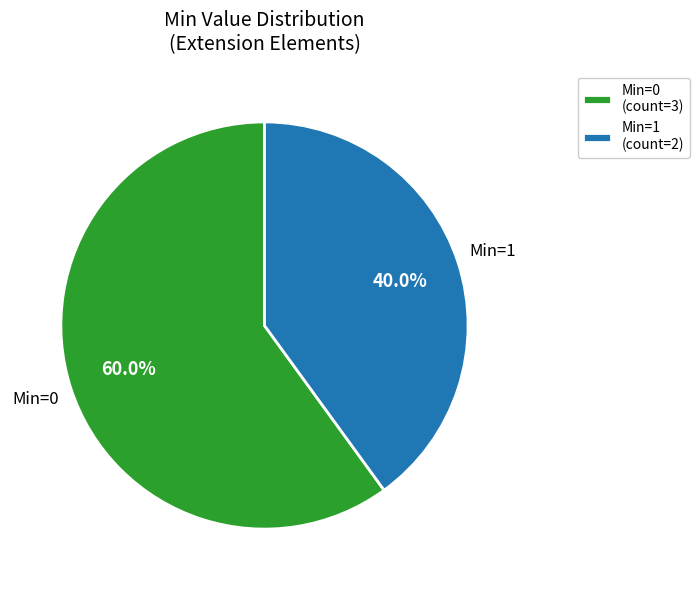

Is there a majority slice in this chart?

Yes